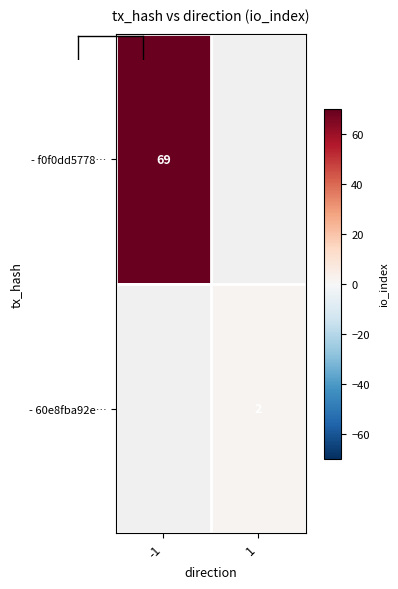

Which label corresponds to the largest value in the chart?

-1